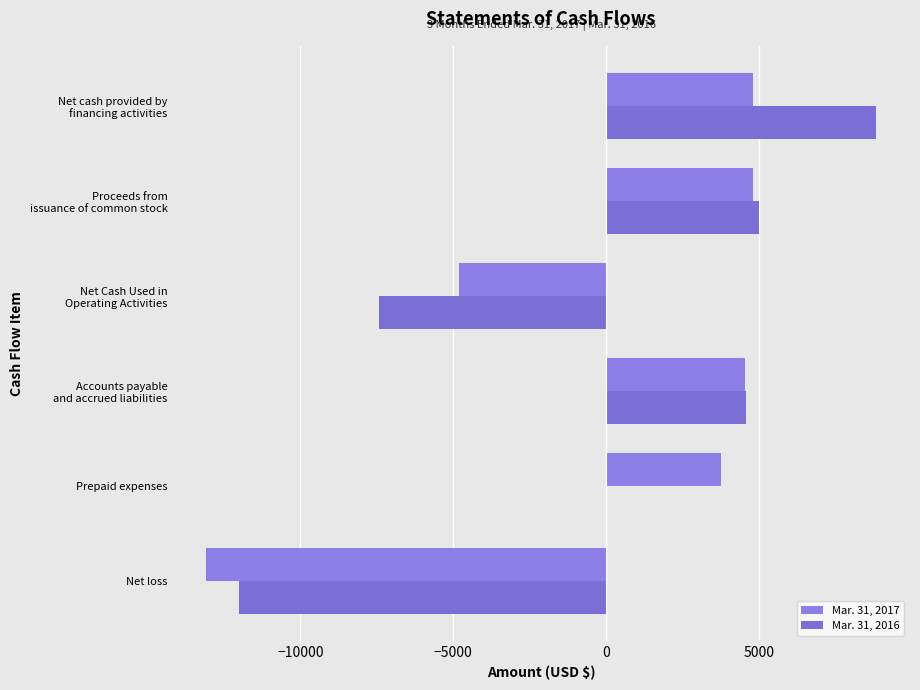

How many series are shown in this chart?

2